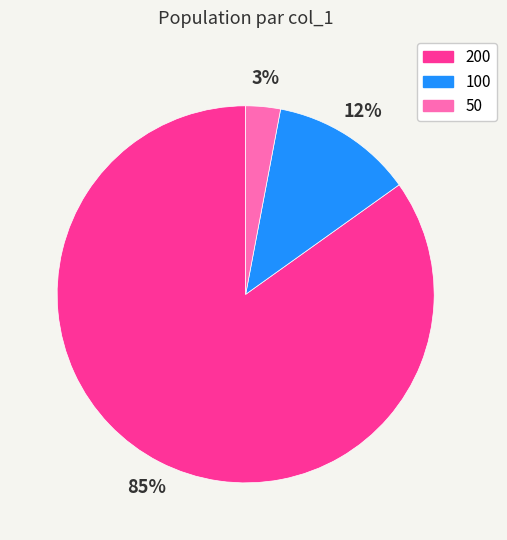

To the nearest percent, what is the difference between the largest and smallest slice percentages?

82%